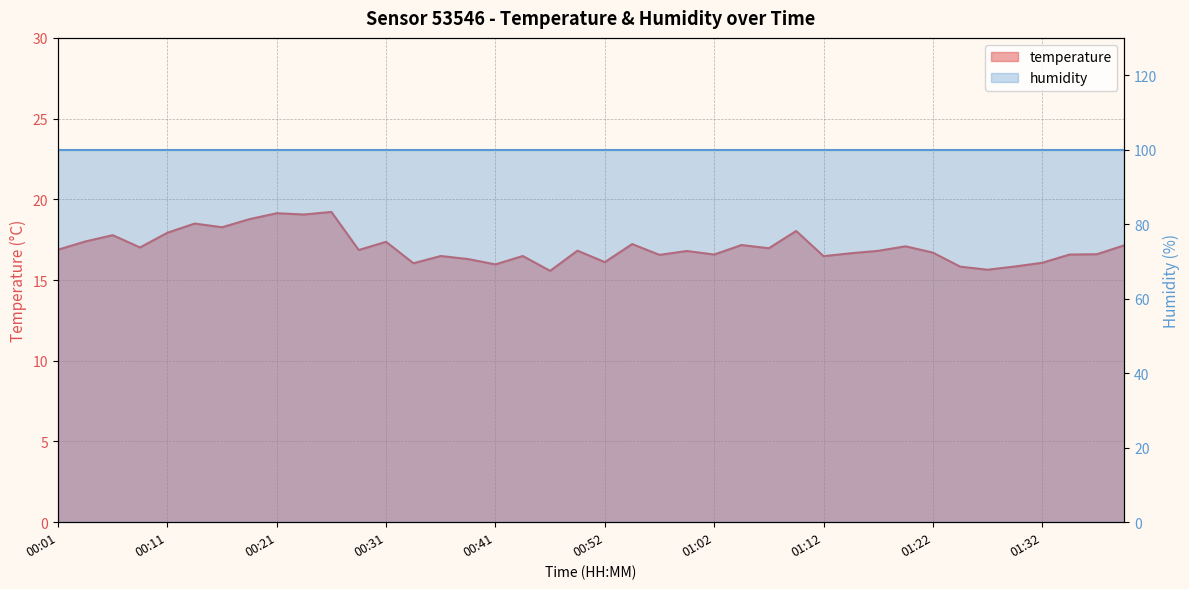

Count the number of values greater than 16.

35